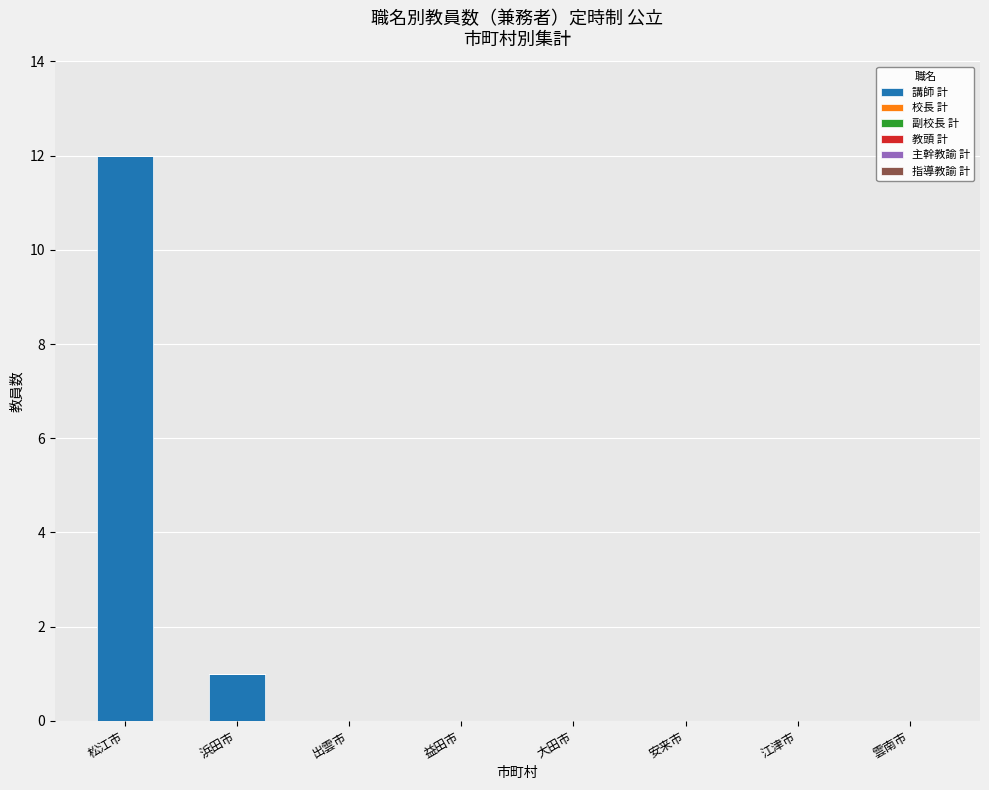

What is the sum of all values?

13